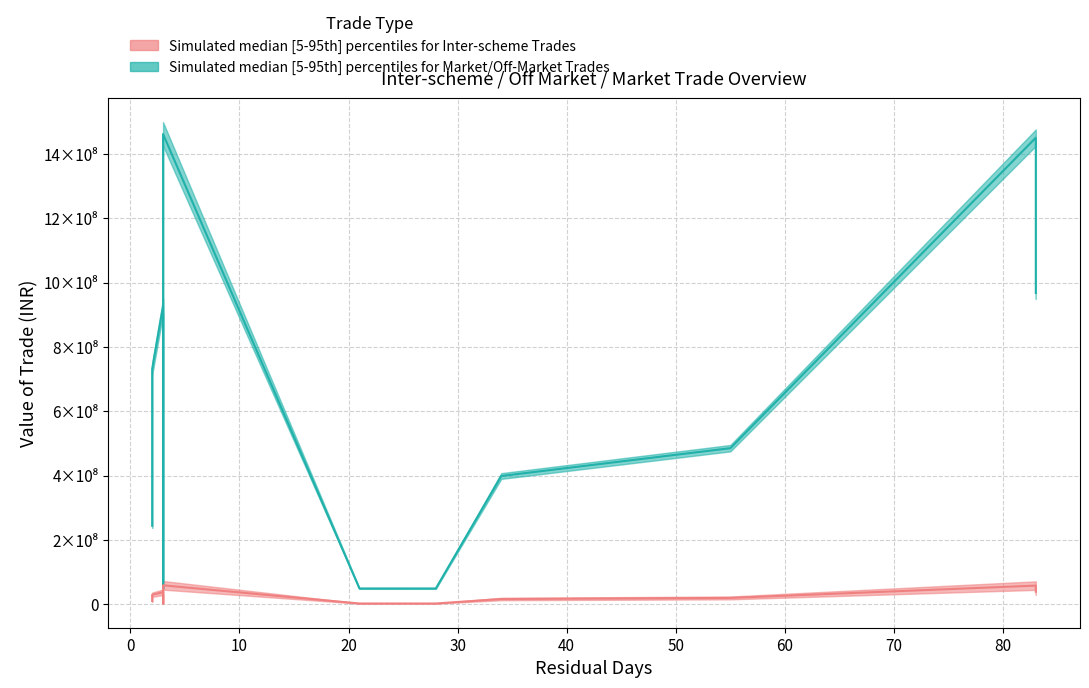

True or false: Value of the Trade has more than 0 points higher than both neighbors.

True